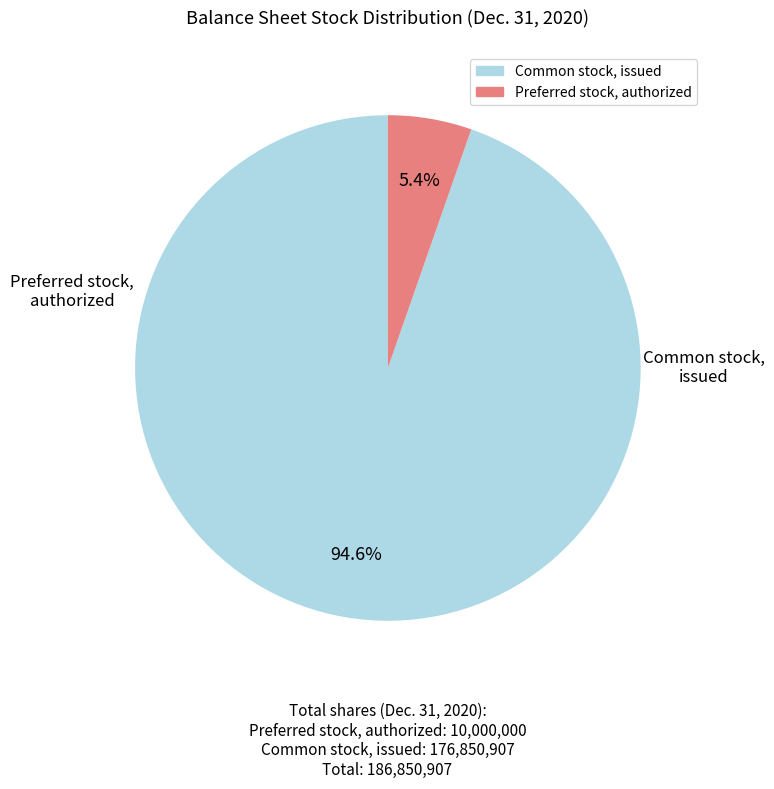

How many slices are in this pie chart?

2